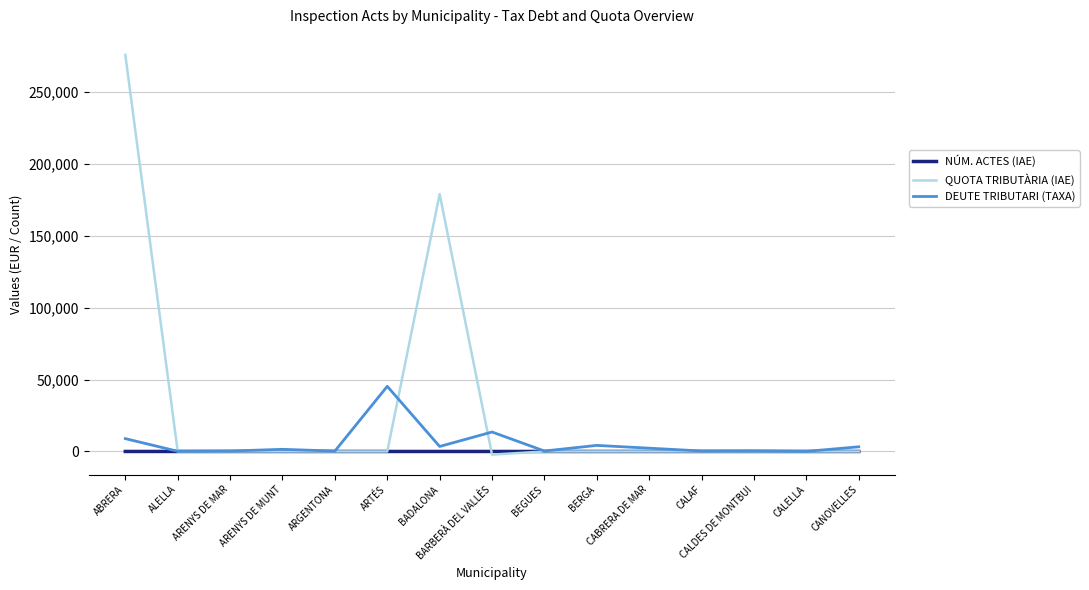

Which series has the largest range (max minus min)?

QUOTA TRIBUTÀRIA (IAE)